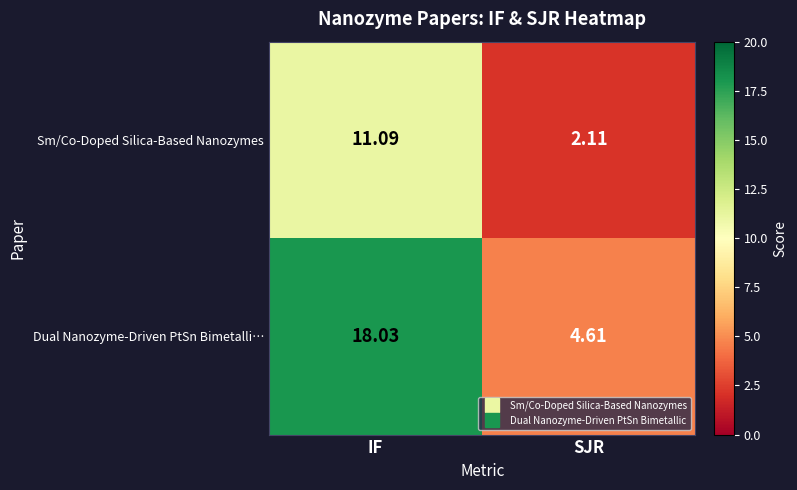

List the series in order of their peak value, highest first.

Dual Nanozyme-Driven PtSn Bimetalli…, Sm/Co-Doped Silica-Based Nanozymes